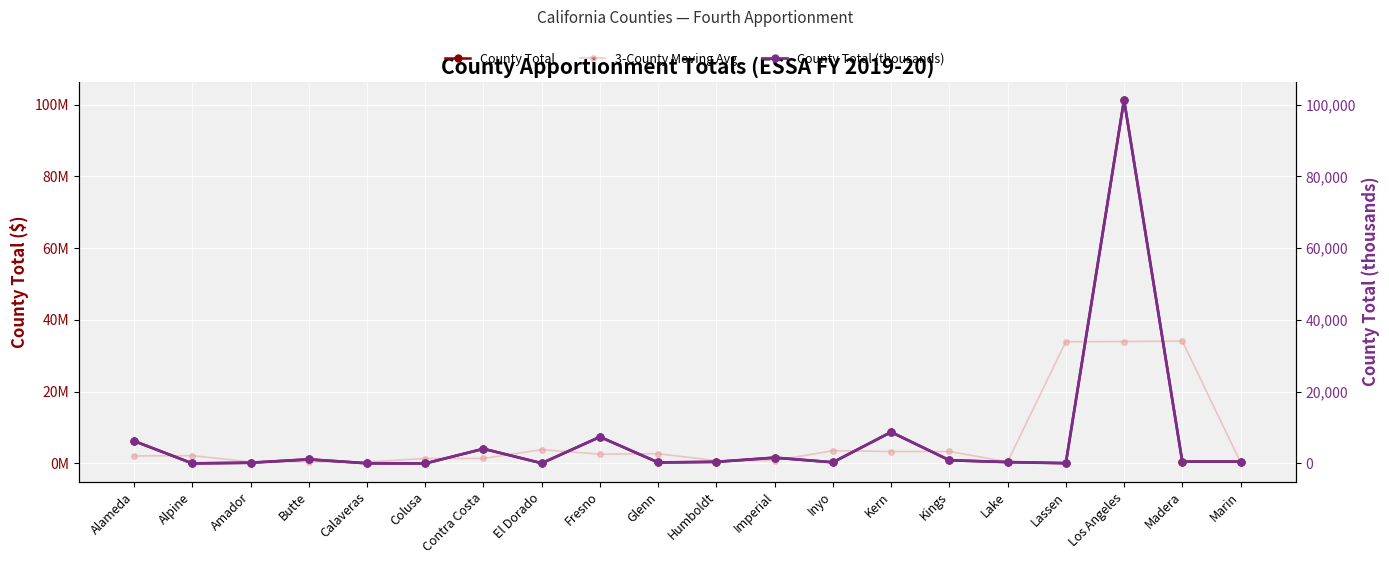

What is the difference between the second highest and second lowest values in the County Total series?

8725092.0